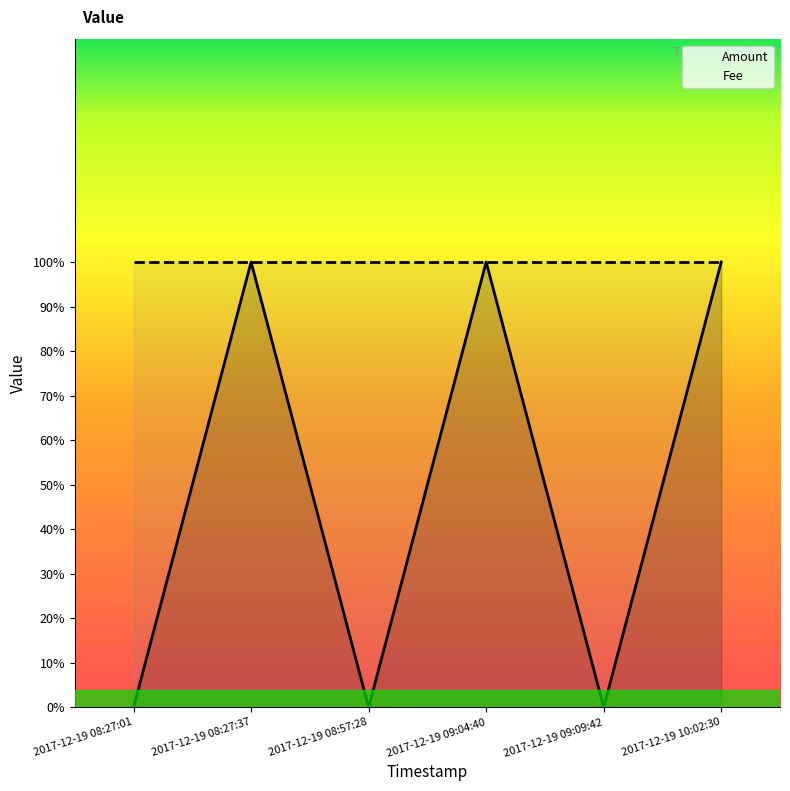

Count the number of categories in the chart.

6